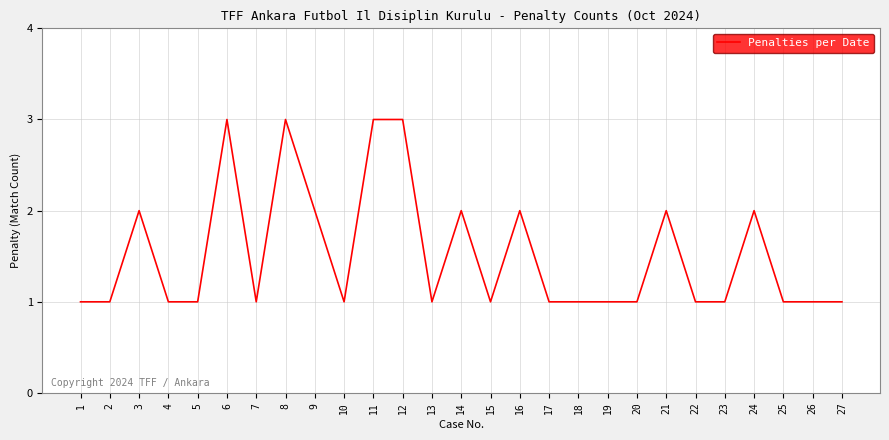

What is the ratio of the value at 5 to the value at 18?

1.0